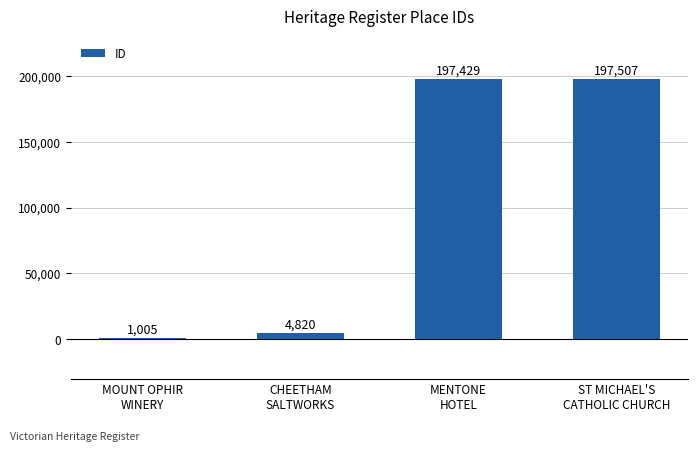

Reading left to right, what are all the values shown in this chart?

MOUNT OPHIR
WINERY=1005	CHEETHAM
SALTWORKS=4820	MENTONE
HOTEL=197429	ST MICHAEL'S
CATHOLIC CHURCH=197507